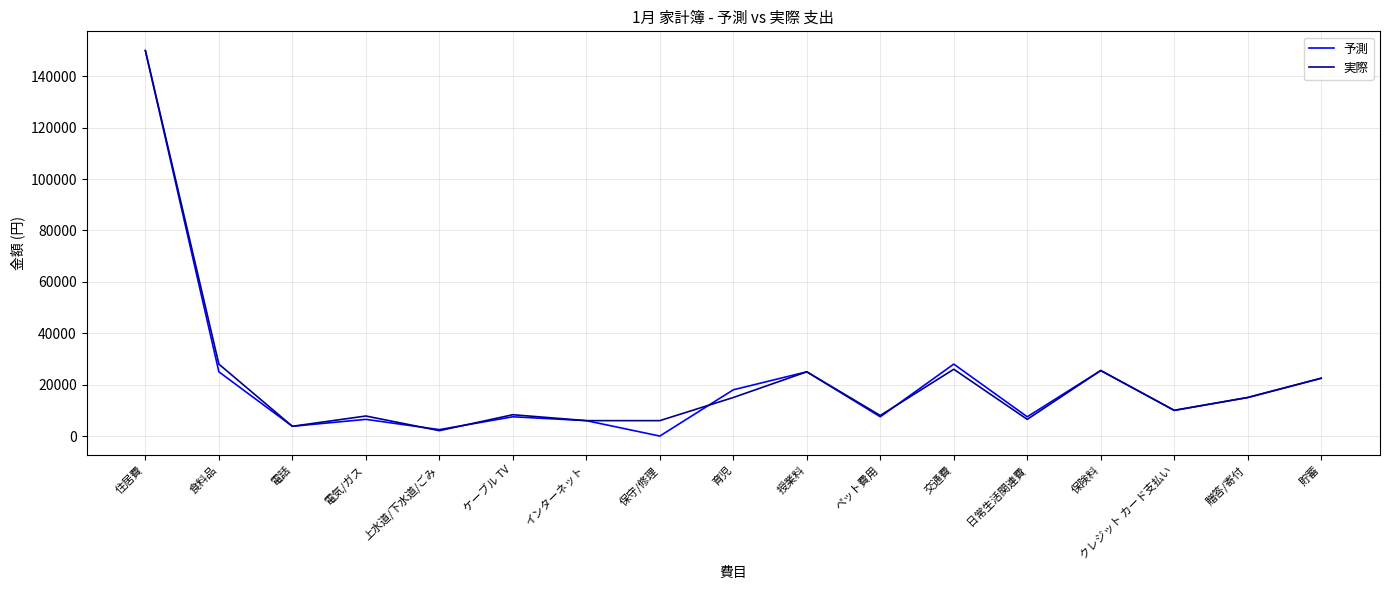

What value does the 実際 series have at 食料品?

28000